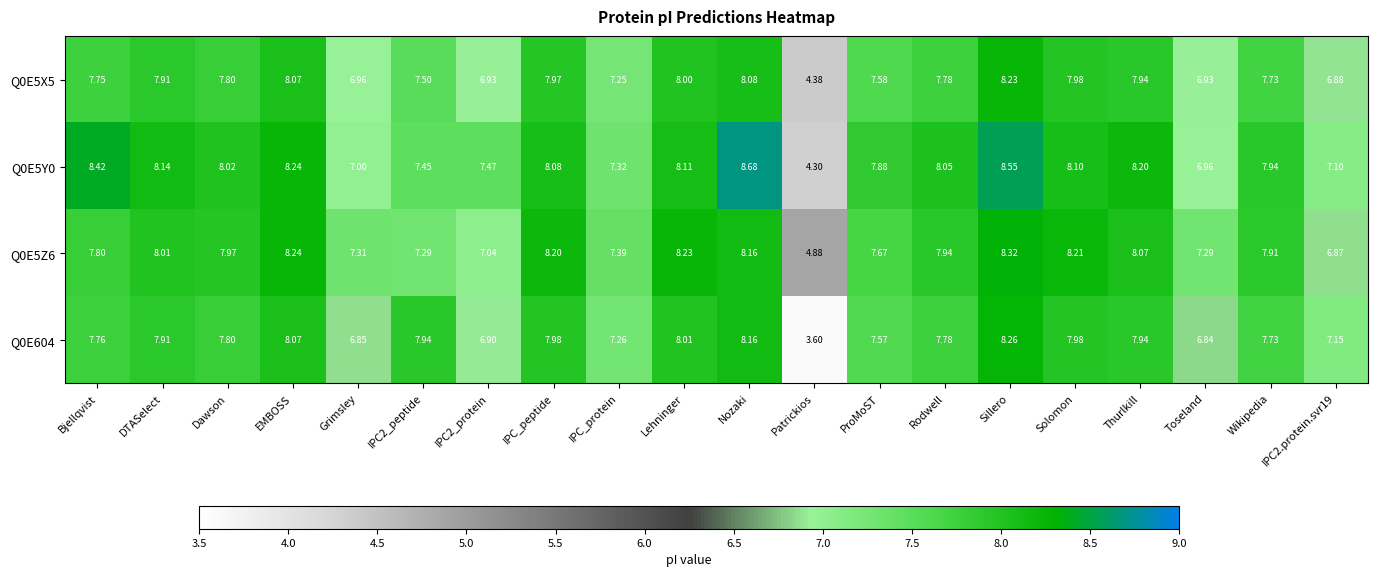

At which label does Q0E5Z6 first exceed 7?

Bjellqvist